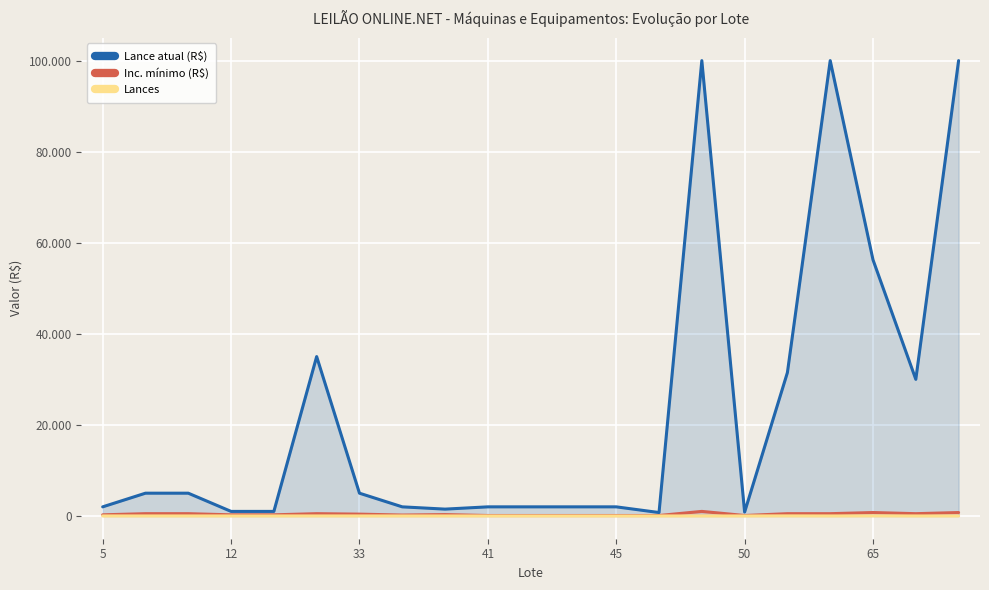

At which category is the sum across all series the highest?

14